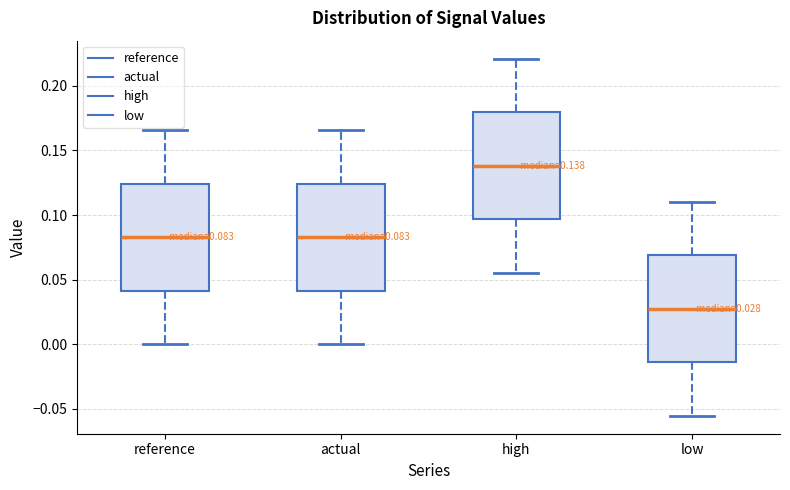

Which box's median line is the highest?

high